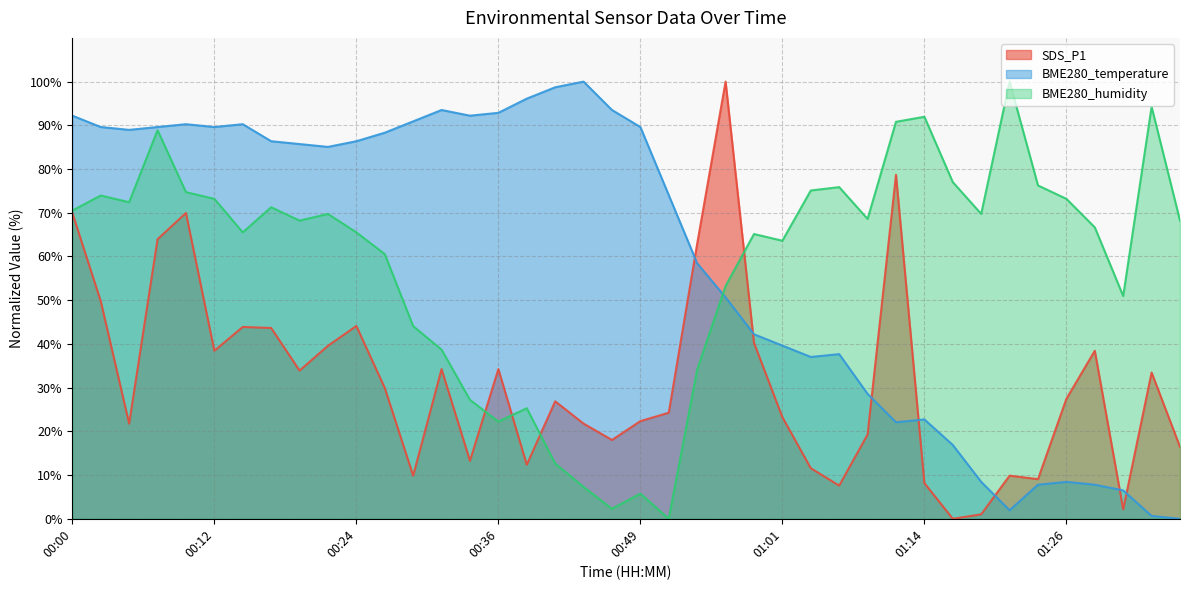

What is the value of the SDS_P1 point at the 29th from the left?

19.3